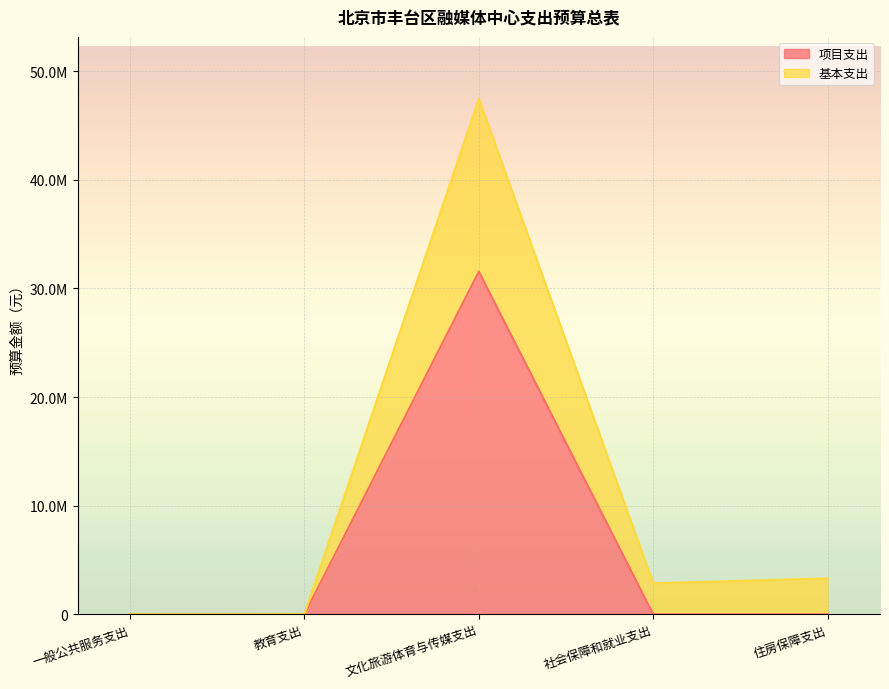

Reading left to right, list all the values displayed in this chart.

项目支出: 一般公共服务支出=21600.0	教育支出=0.0	文化旅游体育与传媒支出=31537803.6	社会保障和就业支出=0.0	住房保障支出=0.0
基本支出: 一般公共服务支出=21600.0	教育支出=31050.0	文化旅游体育与传媒支出=47445261.6	社会保障和就业支出=2862640.0	住房保障支出=3314653.0